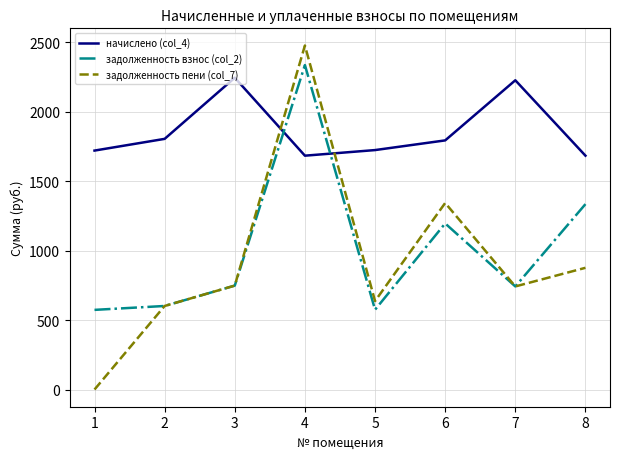

How many categories are shown in the chart?

8